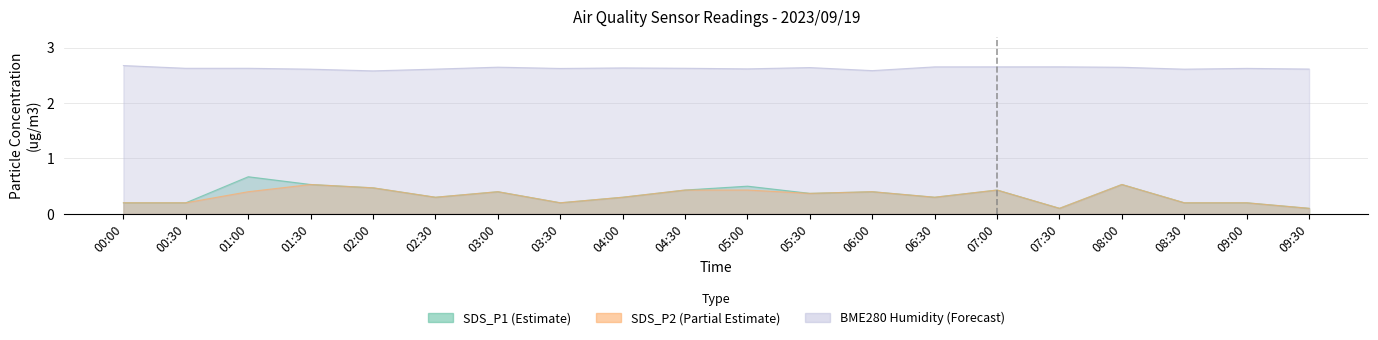

Reading left to right, what are all the values shown in this chart?

SDS_P1: 0.2	0.2	0.7	0.5	0.5	0.3	0.4	0.2	0.3	0.4	0.5	0.4	0.4	0.3	0.4	0.1	0.5	0.2	0.2	0.1
SDS_P2: 0.2	0.2	0.4	0.5	0.5	0.3	0.4	0.2	0.3	0.4	0.4	0.4	0.4	0.3	0.4	0.1	0.5	0.2	0.2	0.1